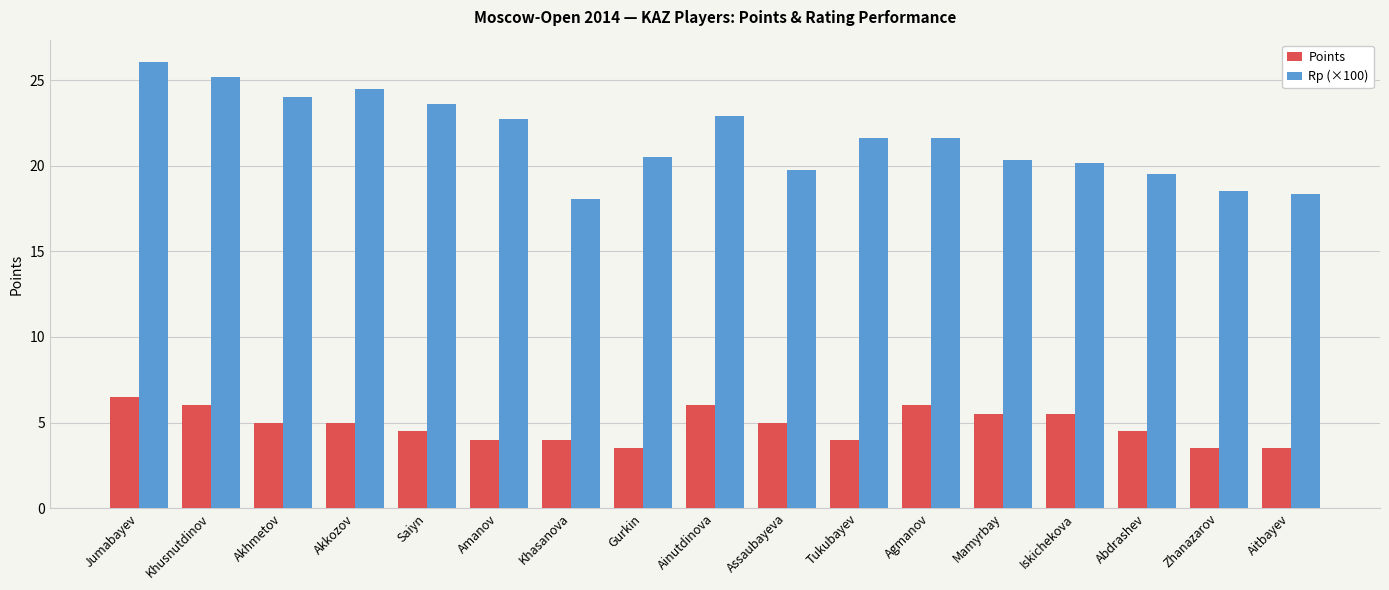

Read the Rp (×100) value at Saiyn.

23.6